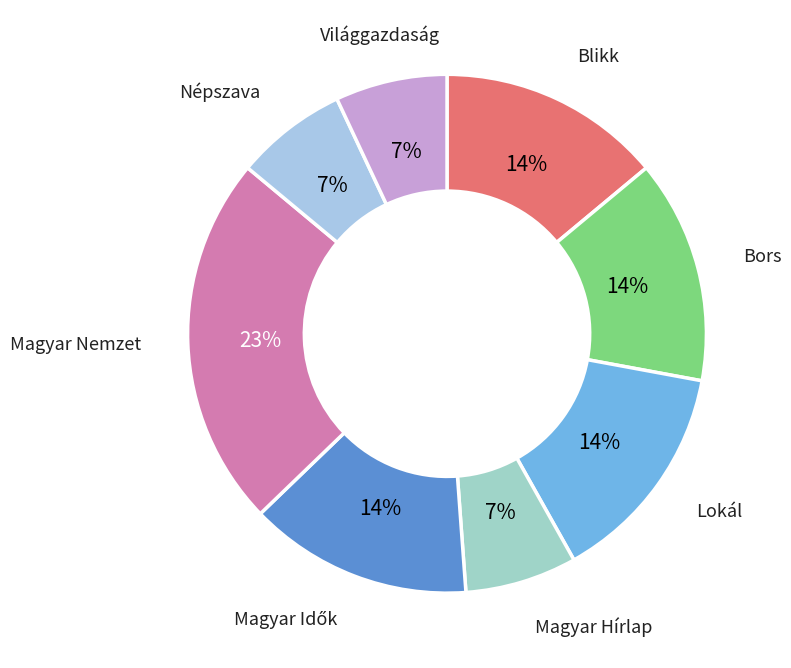

To the nearest percent, what portion does Világgazdaság represent?

7%